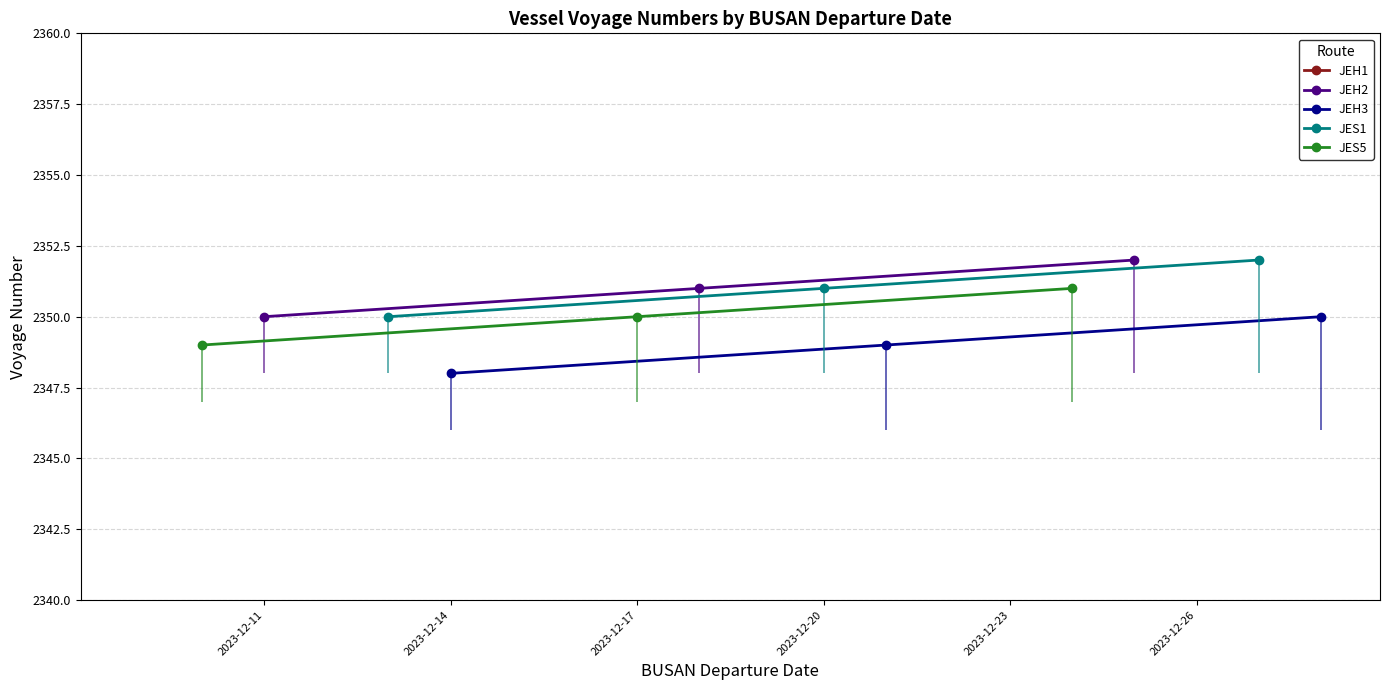

What is the minimum value for JEH3?

2348